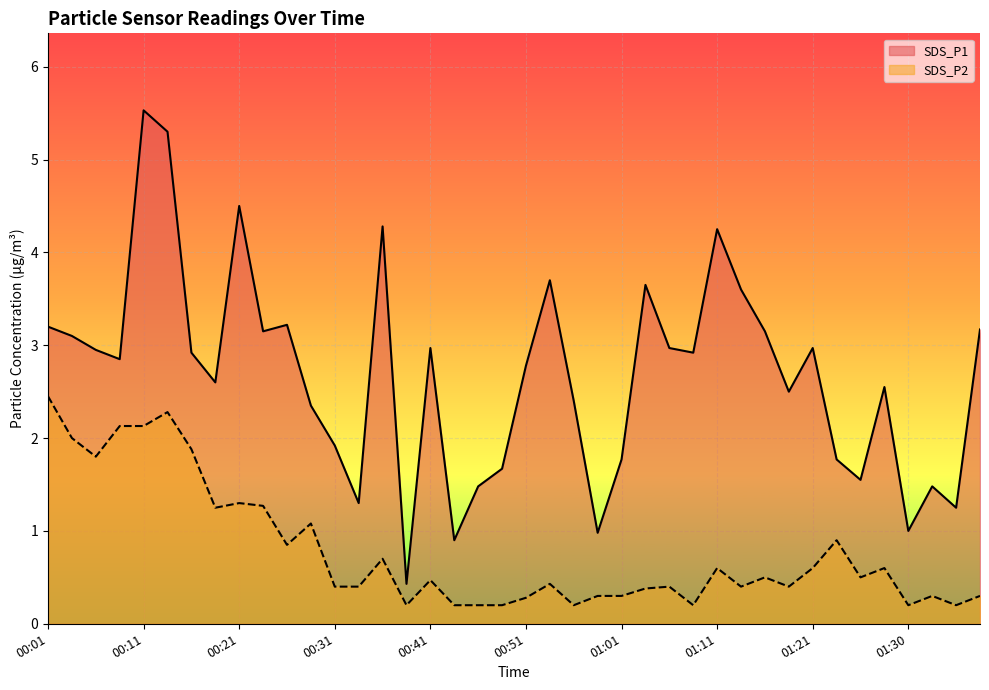

What is the value of the SDS_P2 point at the 20th from the left?

0.2